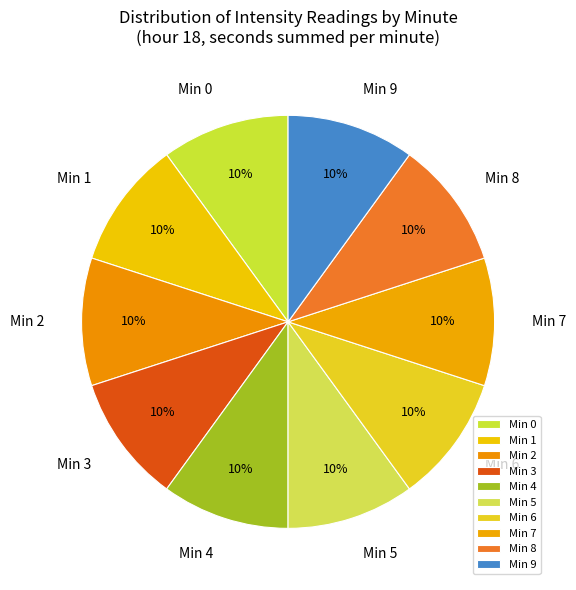

Is there a majority slice in this chart?

No